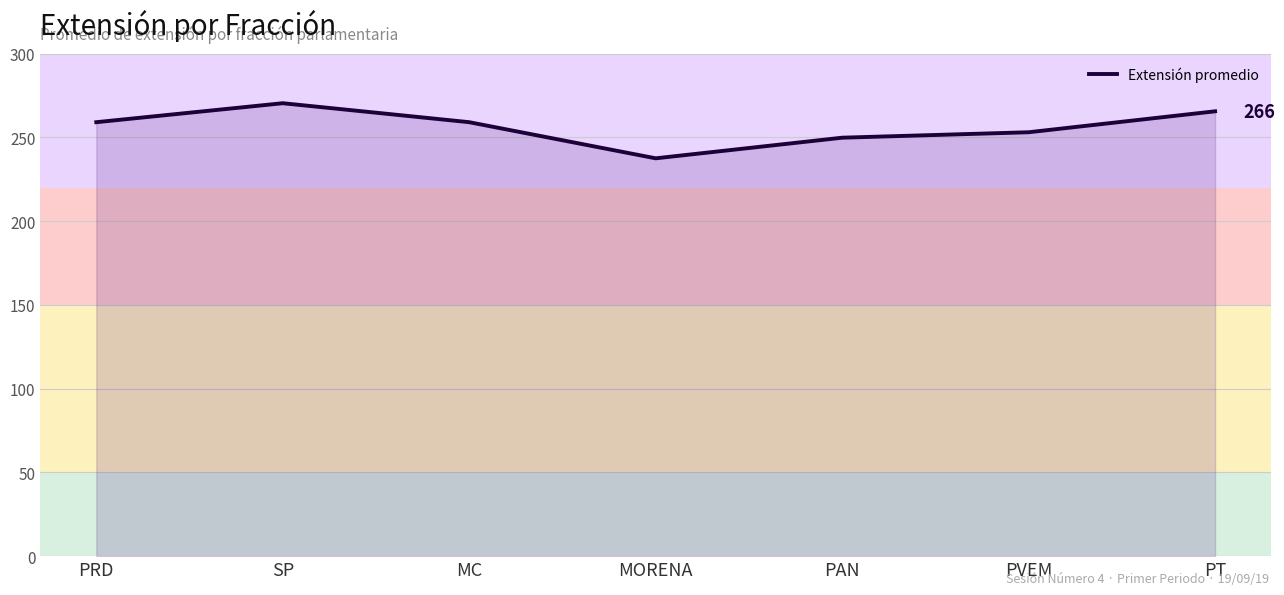

Count the number of data series in this chart.

1